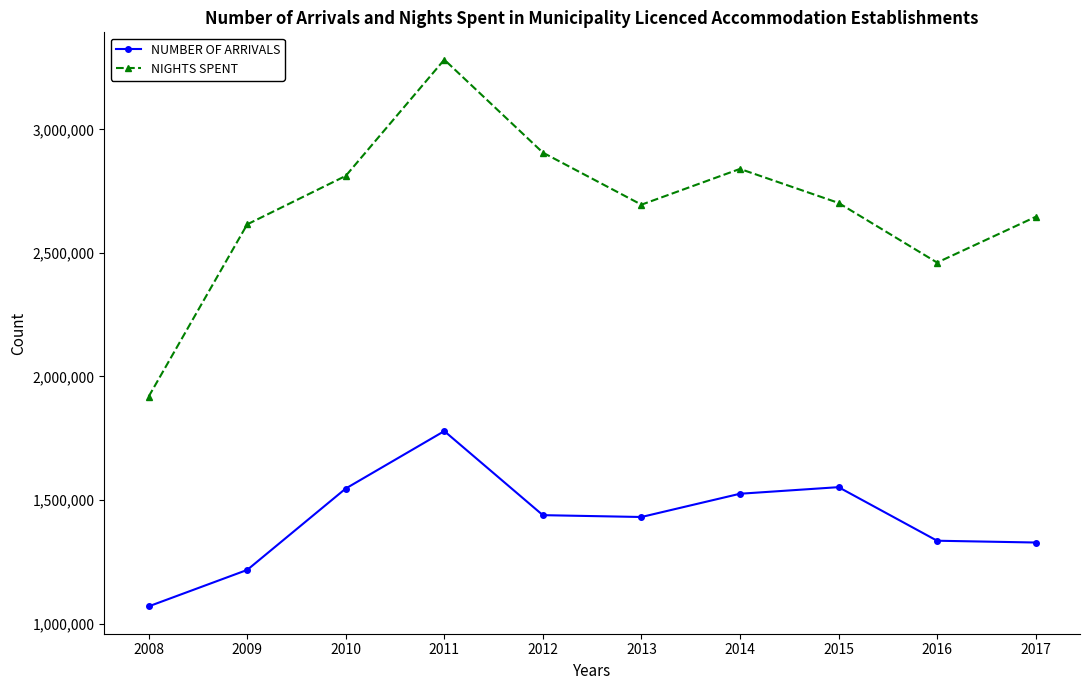

Is this an area chart (filled region under the line)?

No